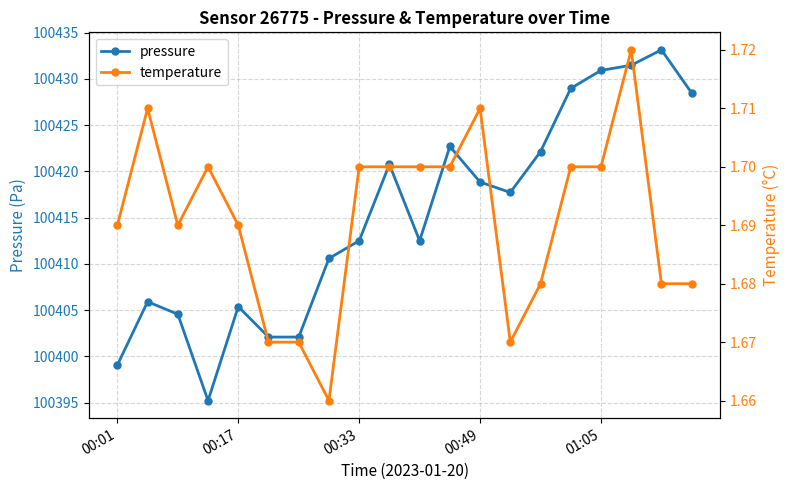

What is the lowest value of the pressure series?

100395.2